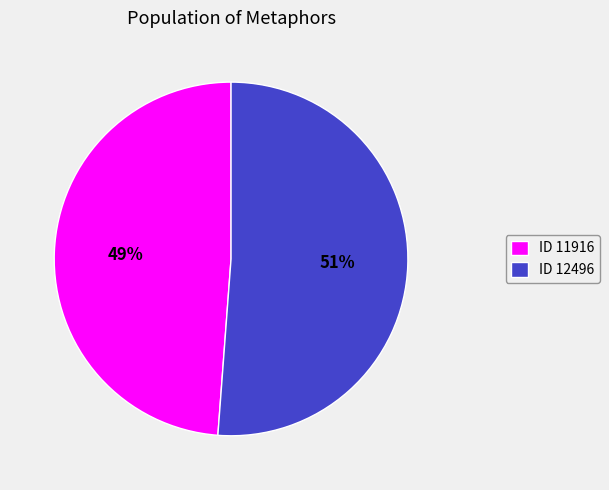

Between ID 12496 and ID 11916, which is larger?

ID 12496